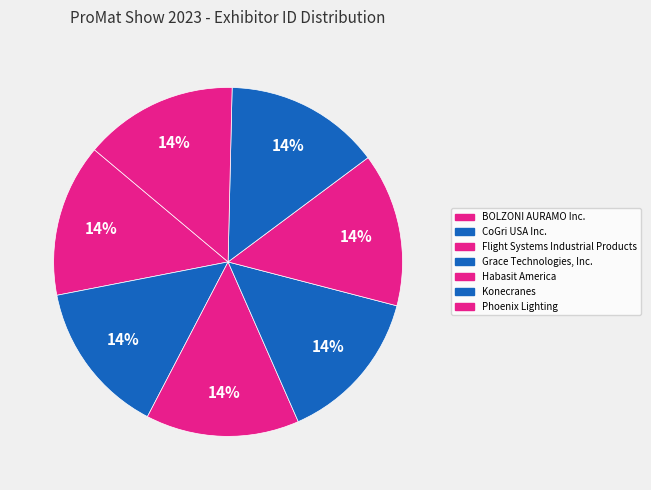

How many segments does this pie chart have?

7